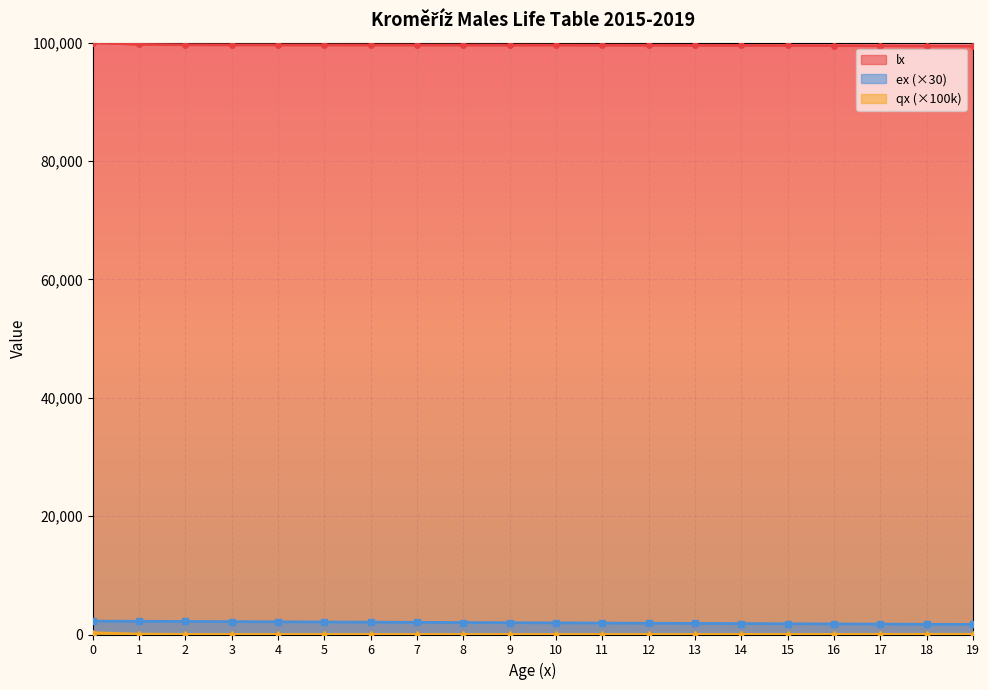

Reading left to right, what are all the values shown in this chart?

lx: 100000.0	99699.2	99634.4	99614.2	99605.4	99599.9	99595.4	99591.0	99586.3	99580.9	99574.5	99566.7	99557.4	99546.1	99532.5	99516.5	99497.8	99476.0	99451.1	99422.7
qx_scaled: 300.8	65.1	20.2	8.8	5.5	4.5	4.4	4.7	5.4	6.4	7.8	9.4	11.4	13.6	16.1	18.8	21.9	25.1	28.5	32.0
ex: 2253.9	2230.7	2202.1	2172.6	2142.7	2112.9	2083.0	2053.0	2023.1	1993.2	1963.4	1933.5	1903.7	1873.9	1844.2	1814.5	1784.8	1755.2	1725.6	1696.1